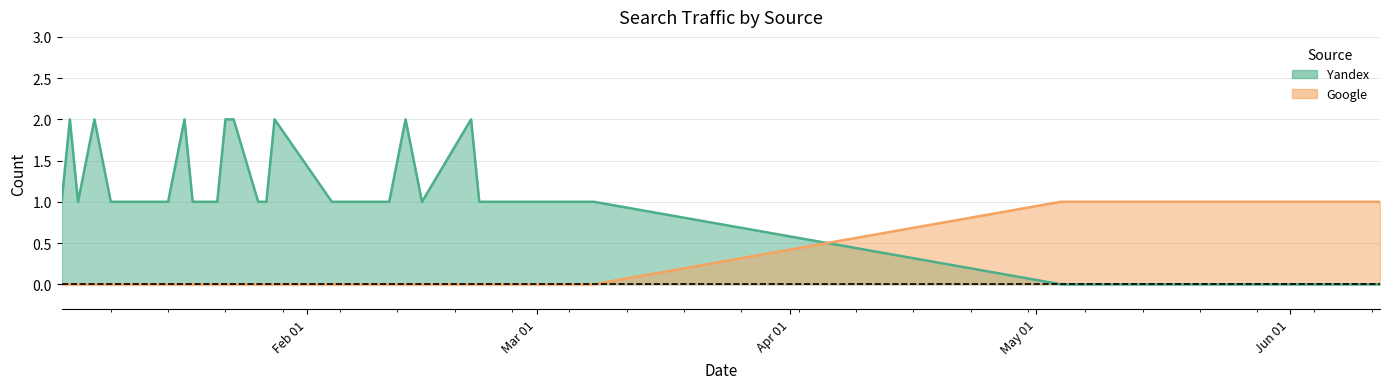

Which category has the lowest value in the Google series?

2019-01-02